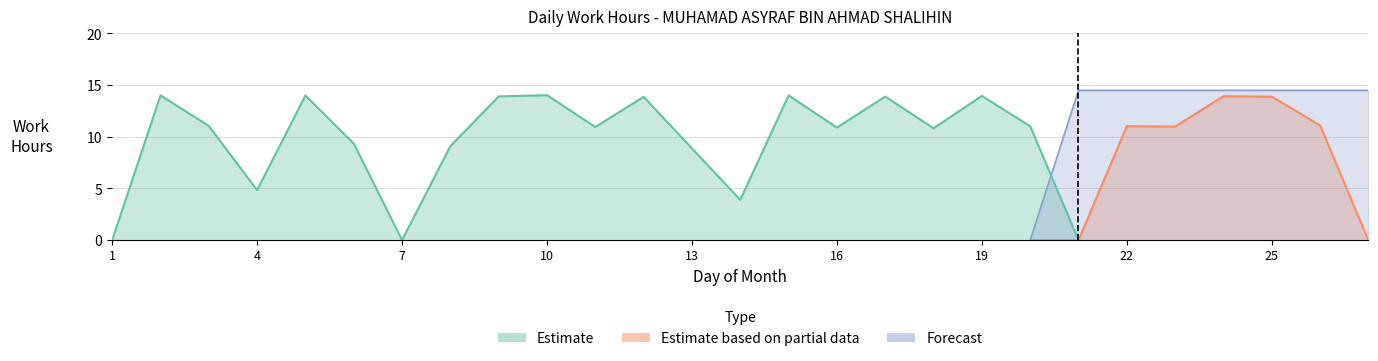

What is the maximum value for Forecast?

14.0